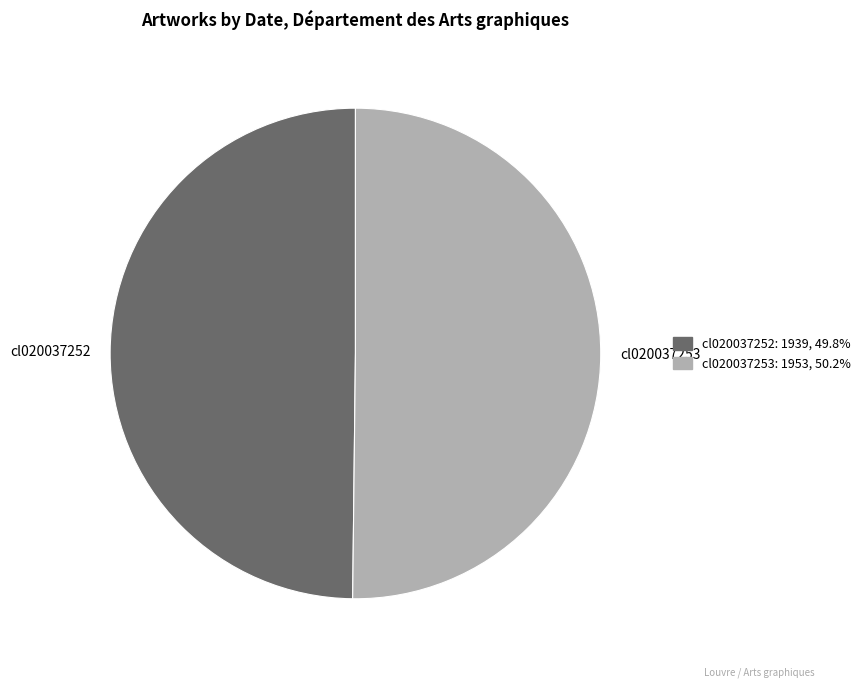

Is the sum of cl020037253 and cl020037252 greater than half?

Yes